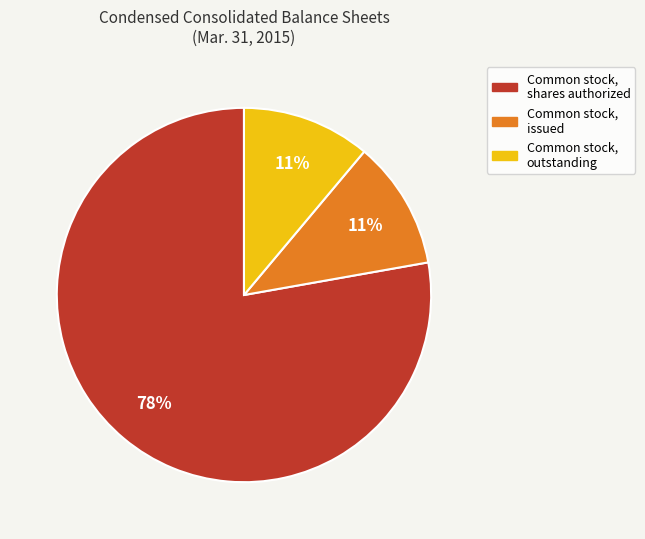

To the nearest percent, what is the average slice percentage?

33%